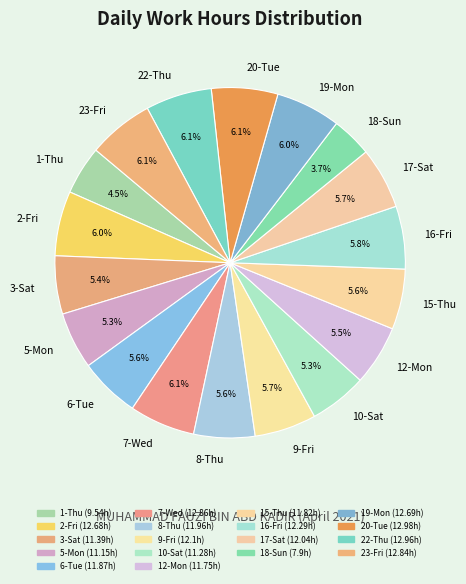

To the nearest percent, what is the average slice percentage?

6%